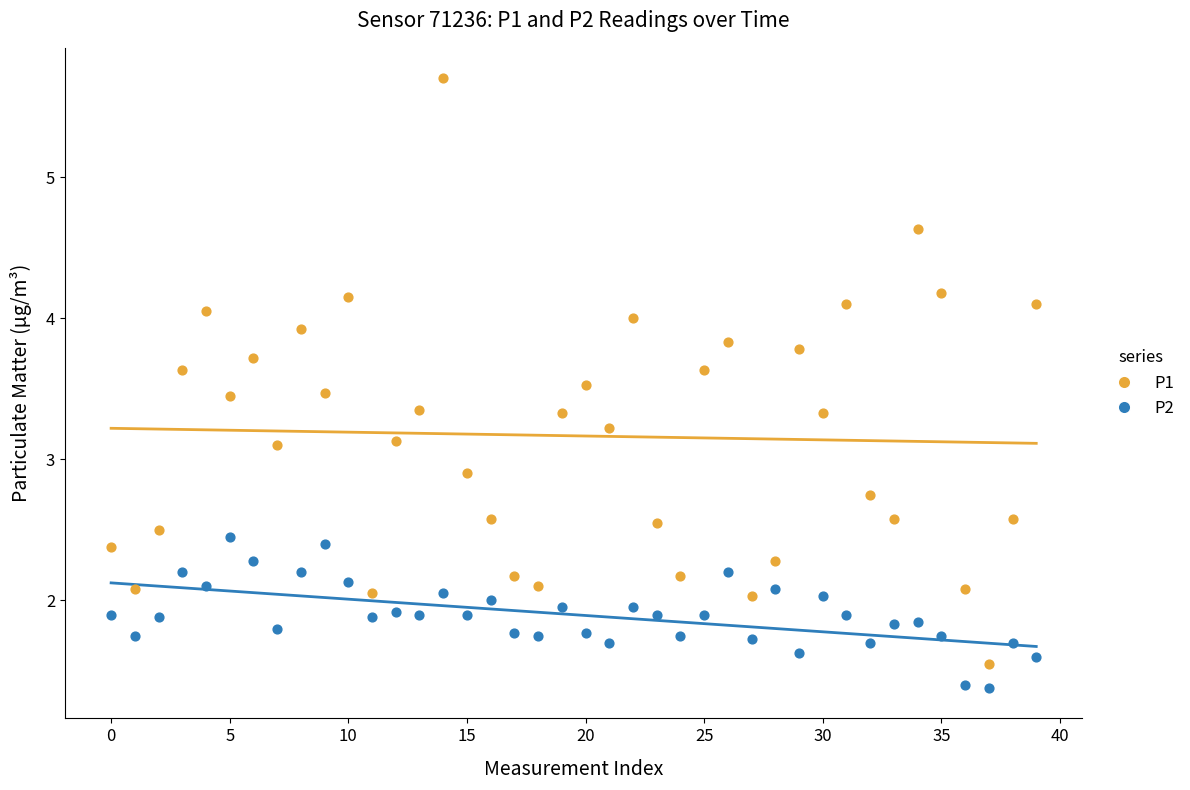

Which series has the widest spread of Y values?

P1